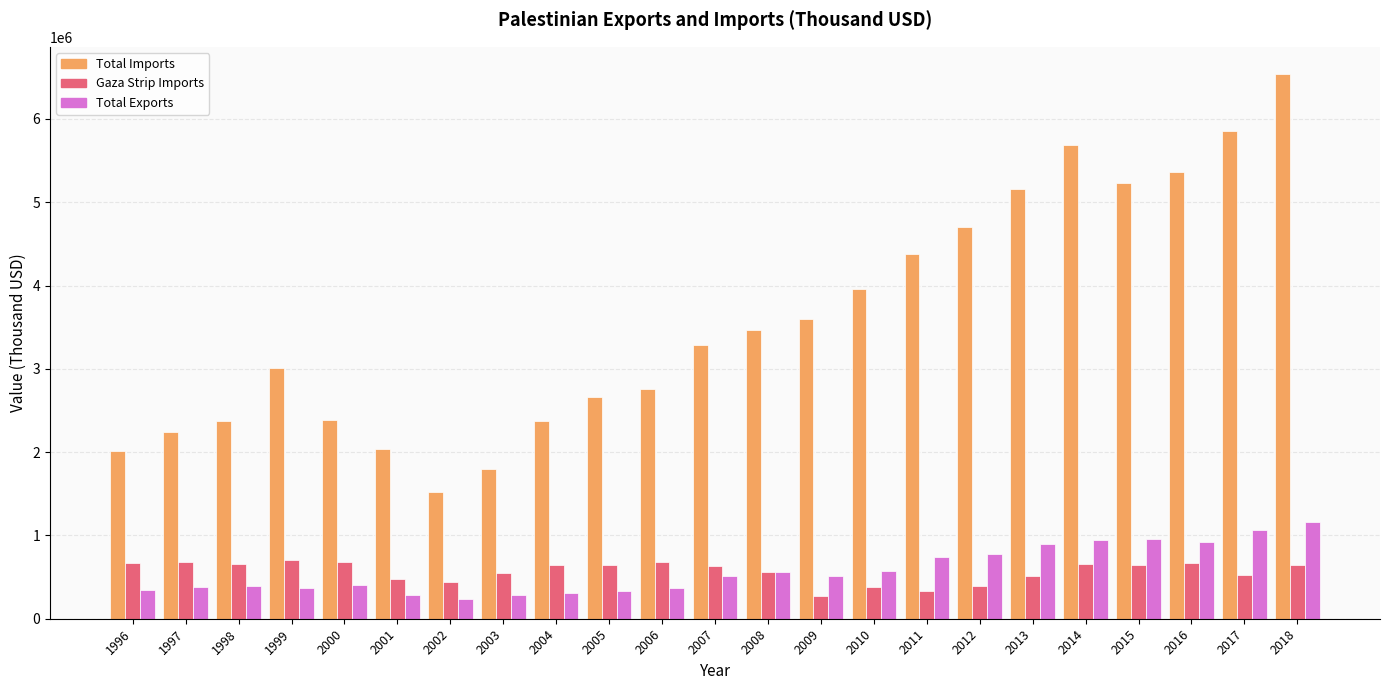

What is the value of the Gaza Strip Imports bar at the 10th from the left?

645677.5